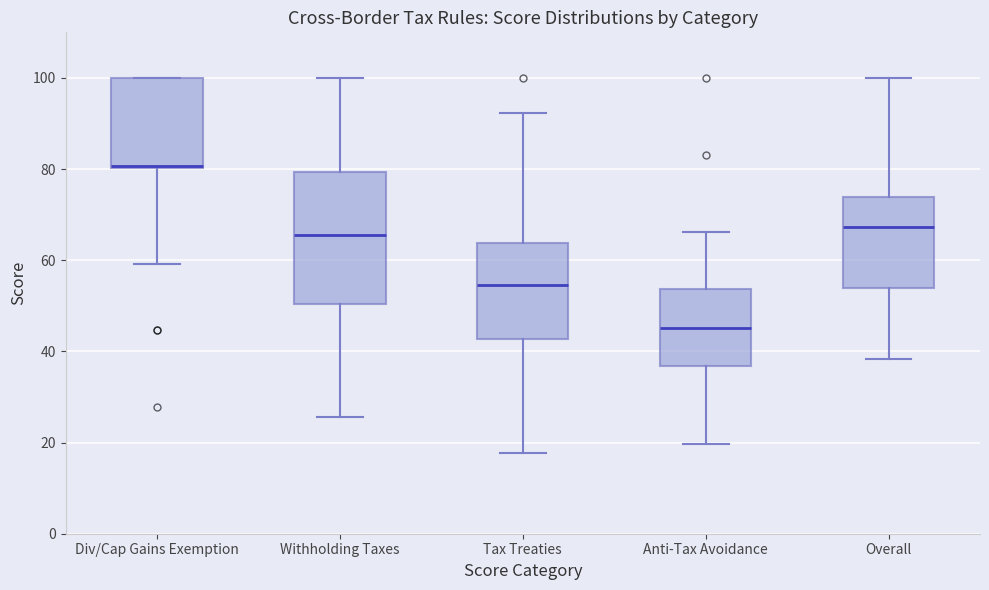

Reading left to right, transcribe this box plot: for each box, give where its median line is, the range the box spans, and where its two whiskers end, as read against the y-axis. The values are not printed on the chart, so give them approximately, as read against the axis.

Div/Cap Gains Exemption: median 80 (drawn on the box's lower edge), box 80 to 100, whiskers 60 to 100
Withholding Taxes: median 66, box 50 to 80, whiskers 26 to 100
Tax Treaties: median 54, box 42 to 64, whiskers 18 to 92
Anti-Tax Avoidance: median 46, box 36 to 54, whiskers 20 to 66
Overall: median 68, box 54 to 74, whiskers 38 to 100